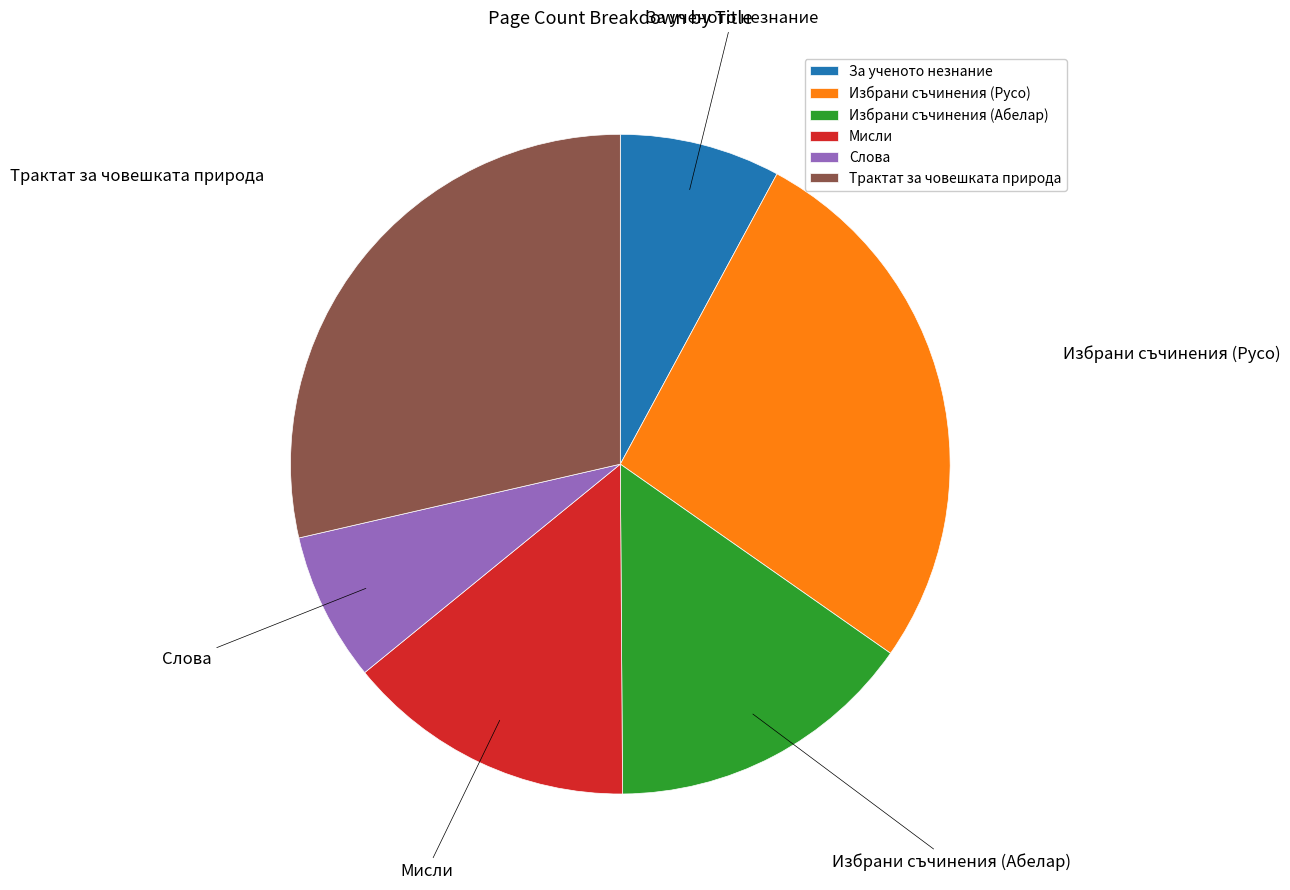

Approximately how many times larger is the value at За ученото незнание compared to Трактат за човешката природа?

0.3